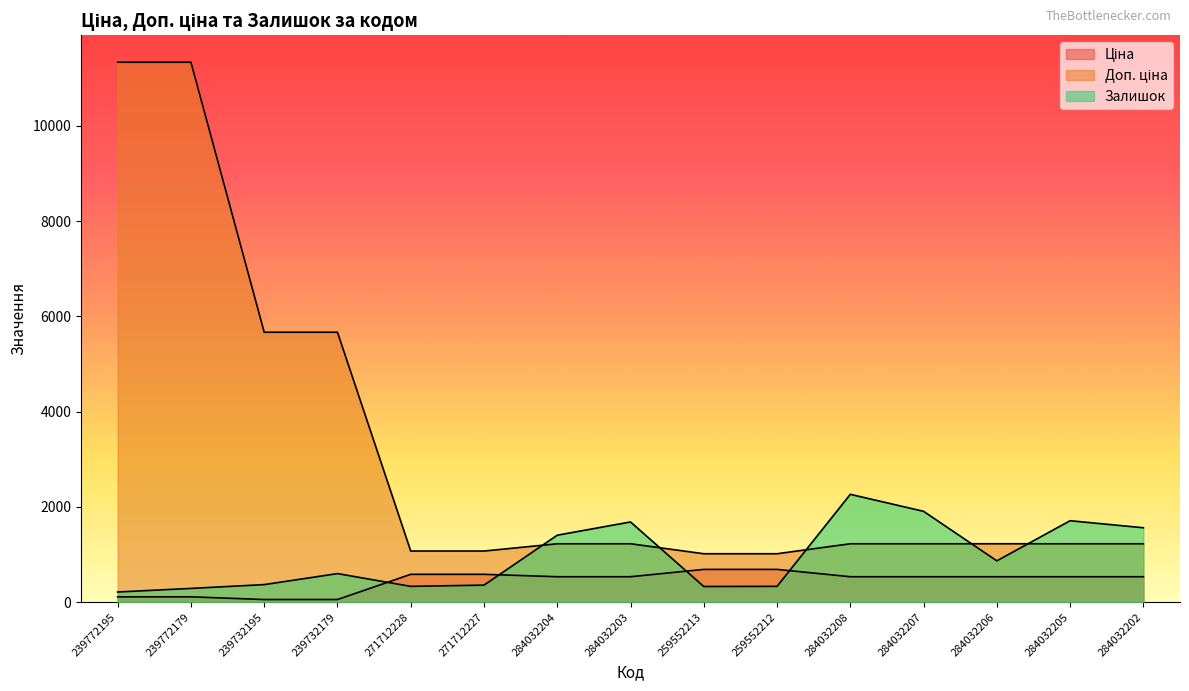

List the series in order of their peak value, lowest first.

Ціна, Залишок, Доп. ціна